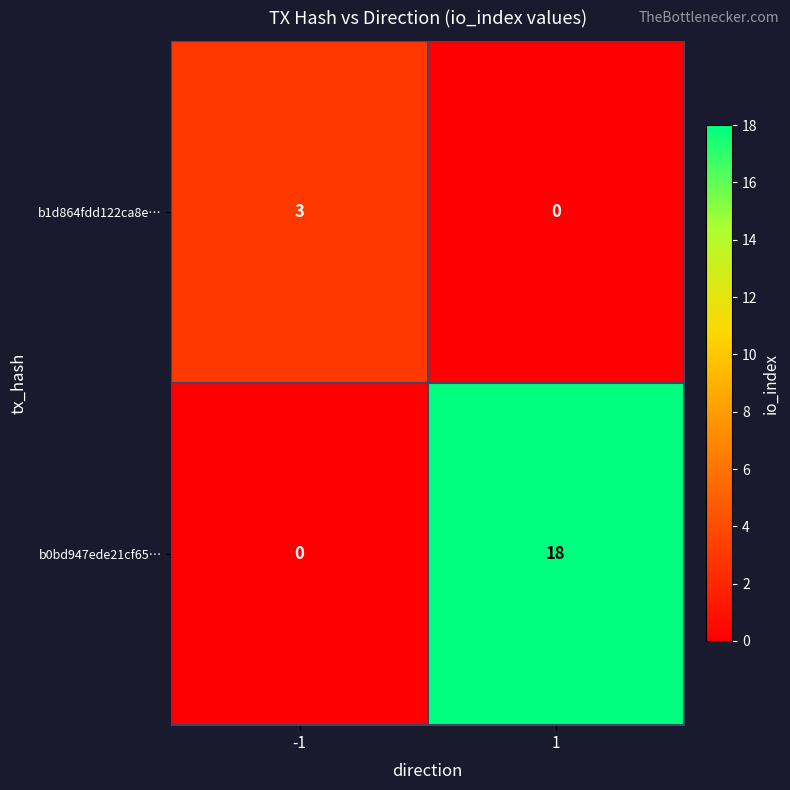

Reading left to right, what are all the values shown in this chart?

b1d864fdd122ca8e…: -1=3	1=0
b0bd947ede21cf65…: -1=0	1=18